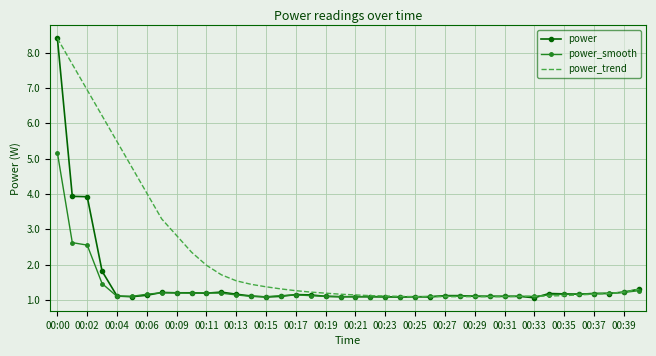

What is the maximum value shown in the chart?

8.4